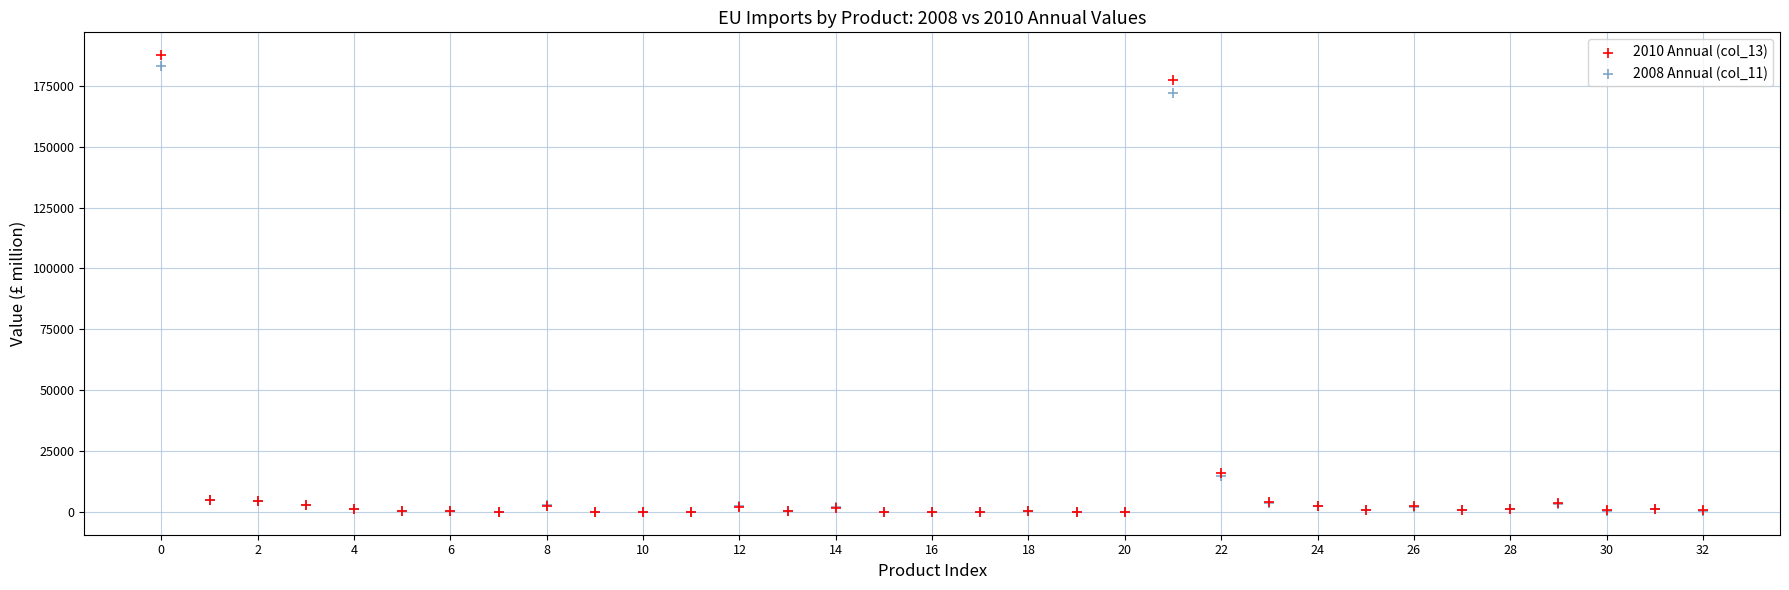

Which series has the widest spread of Y values?

2010 Annual (col_13)